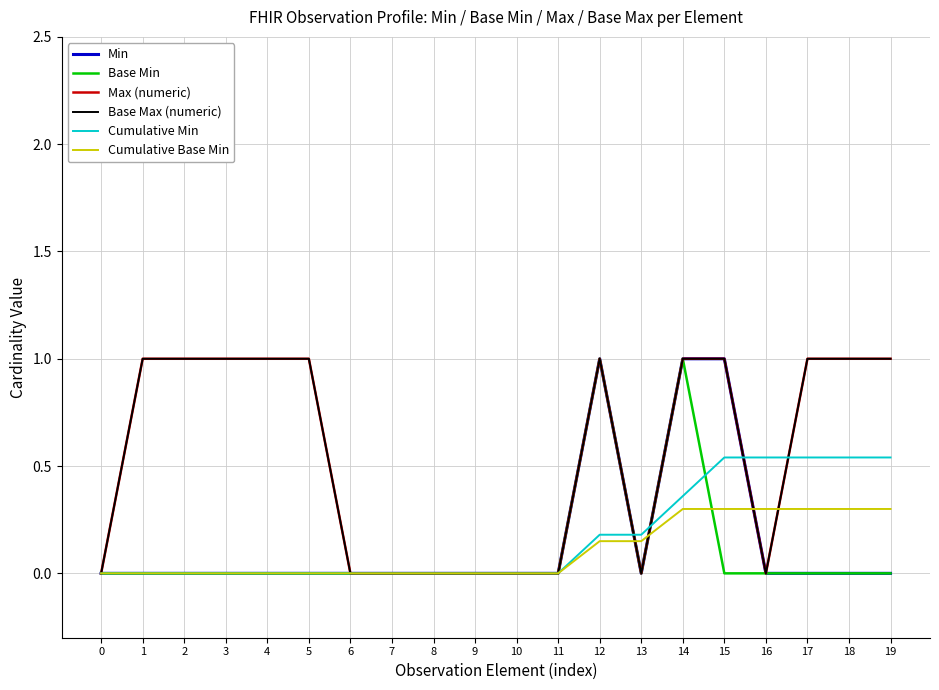

Does the chart display data point markers on the line(s)?

No